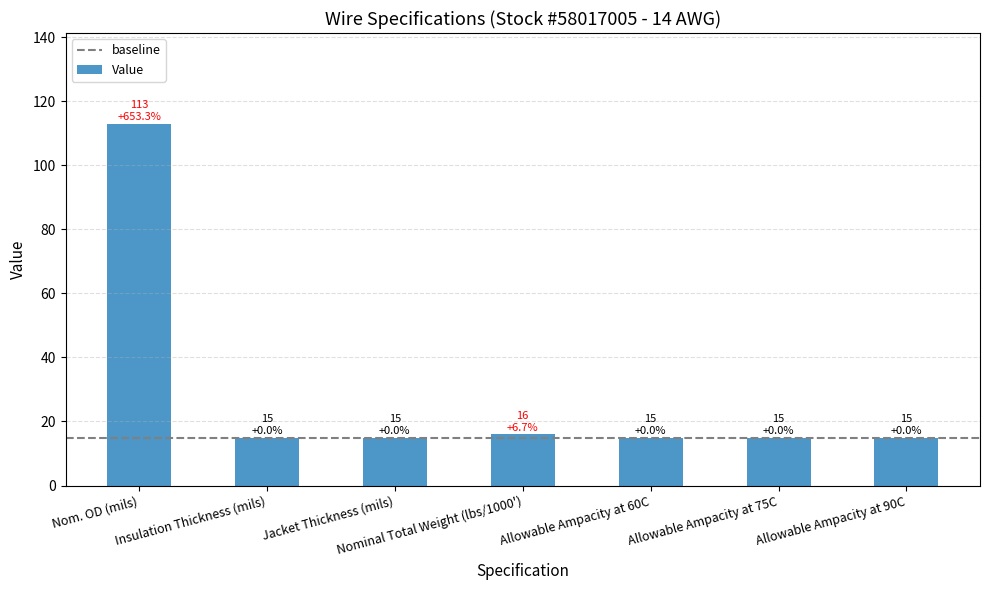

What is the approximate value at Jacket Thickness (mils)?

15